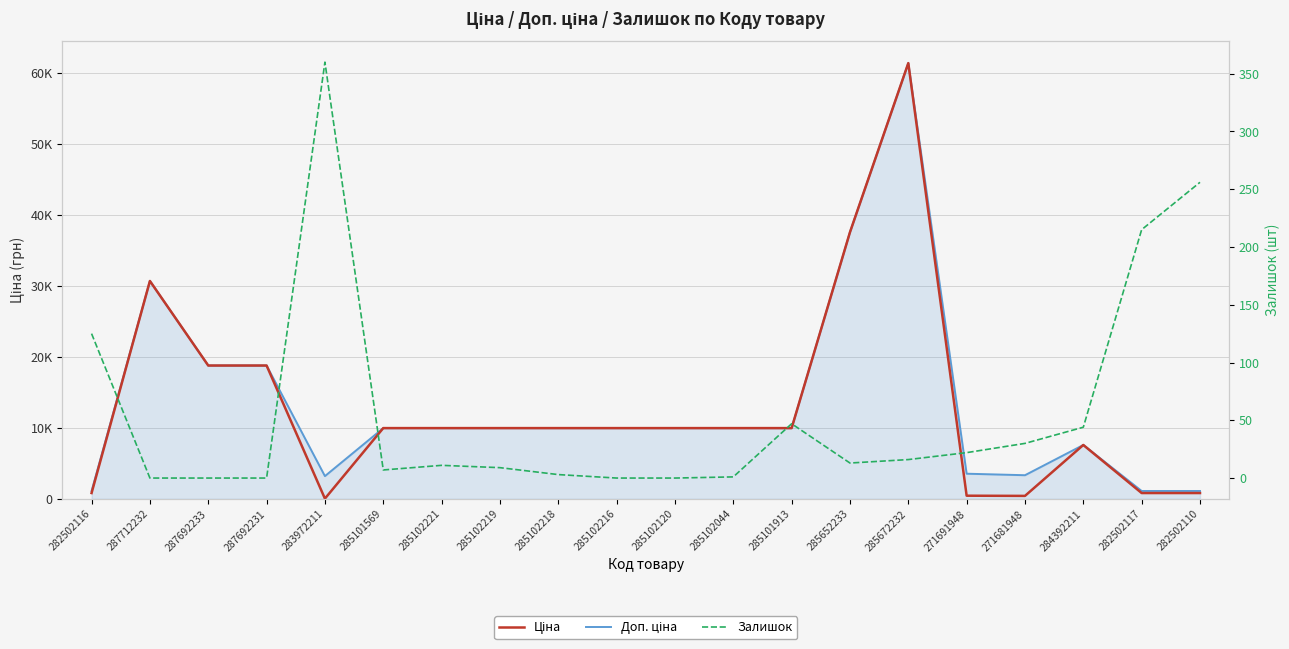

Rank the series at 283972211 from highest to lowest value.

Доп. ціна, Залишок, Ціна